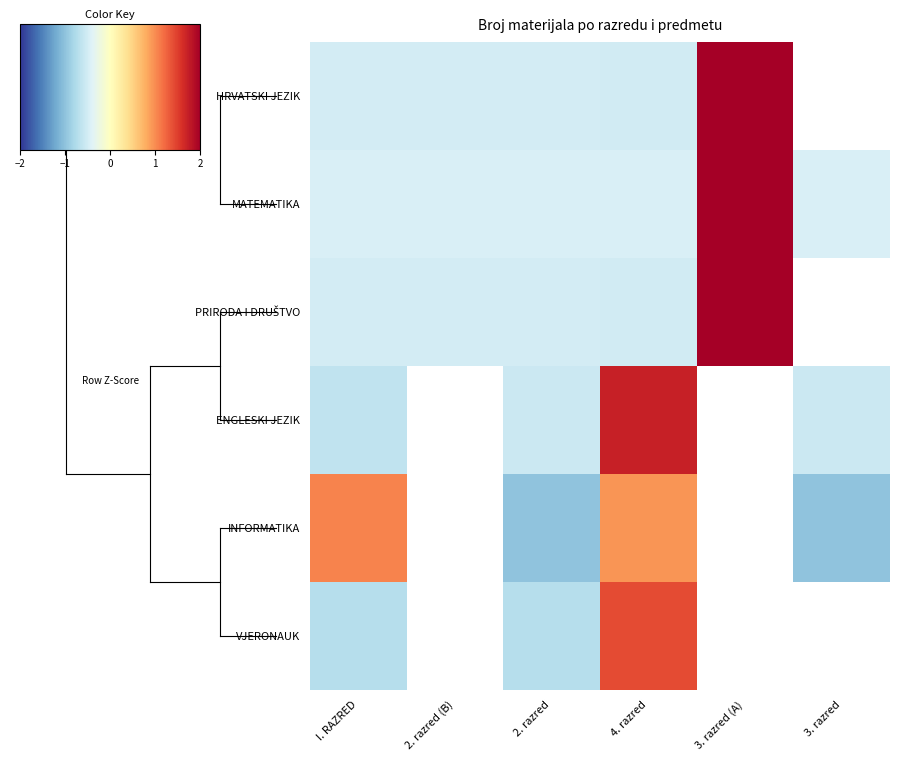

How many values in MATEMATIKA are below zero?

5